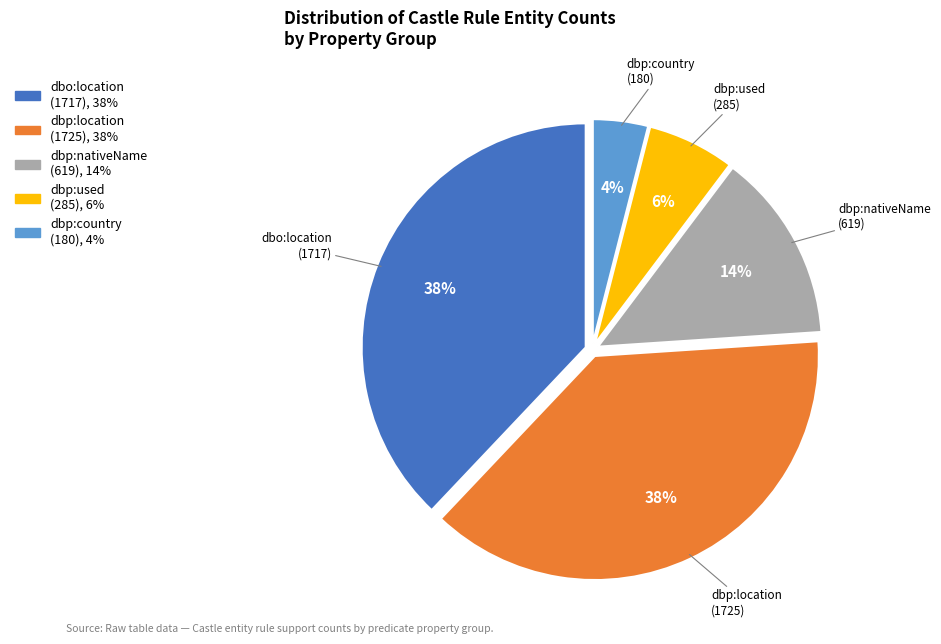

Which has a higher value, dbp:used (285) or dbp:location (1725)?

dbp:location (1725)